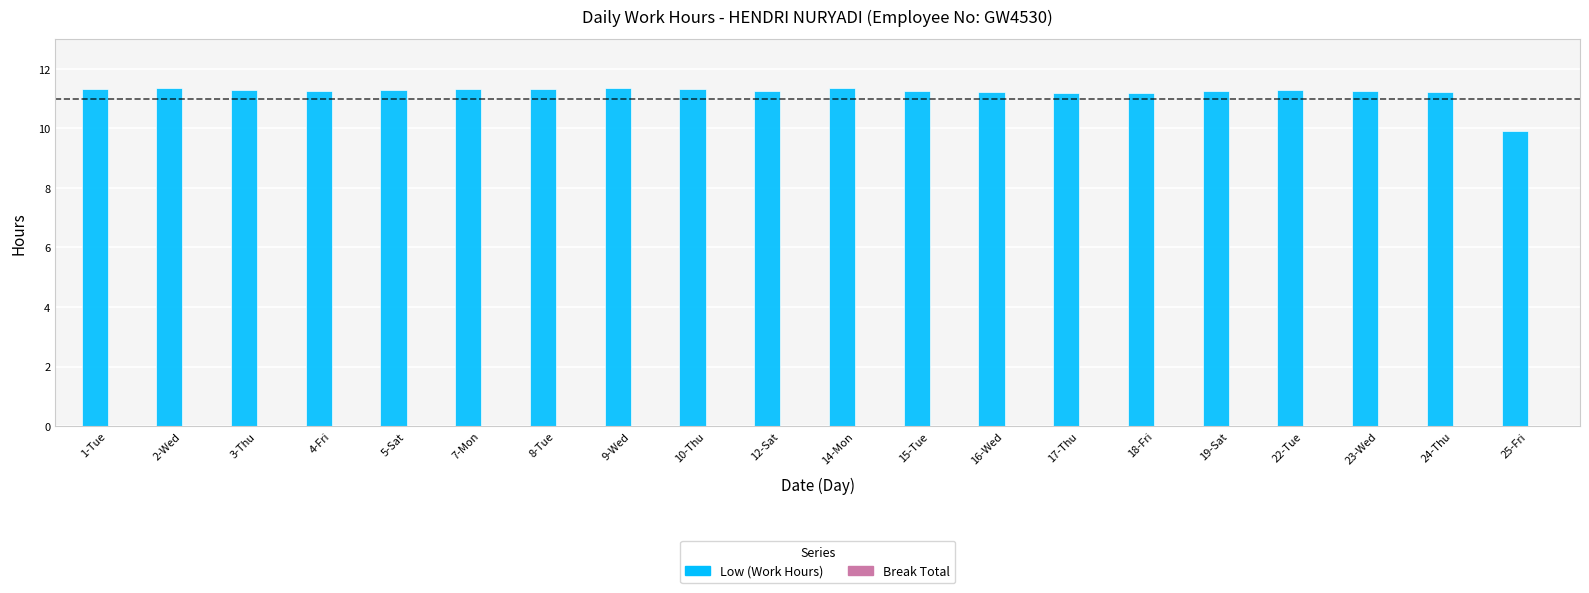

The chart shows a value of 2.3 at 14-Mon. True or false?

False